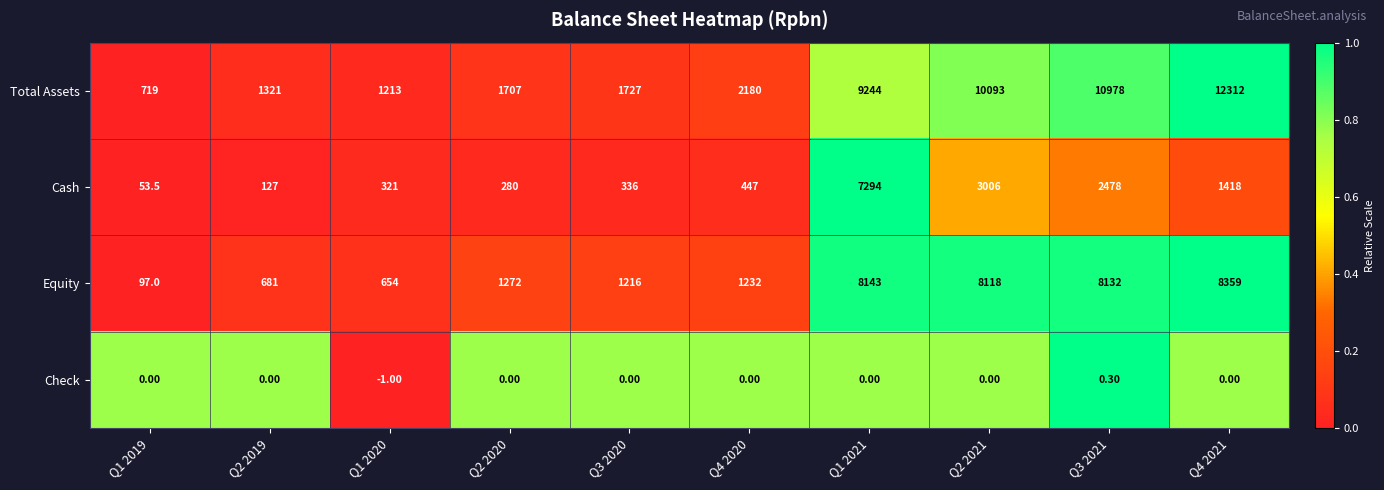

How many data points does each series have?

10